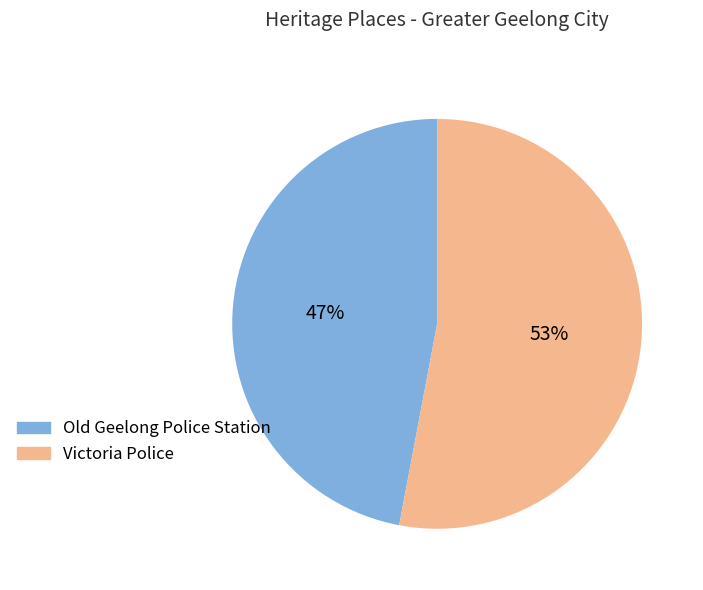

Is the sum of Victoria Police and Old Geelong Police Station greater than half?

Yes